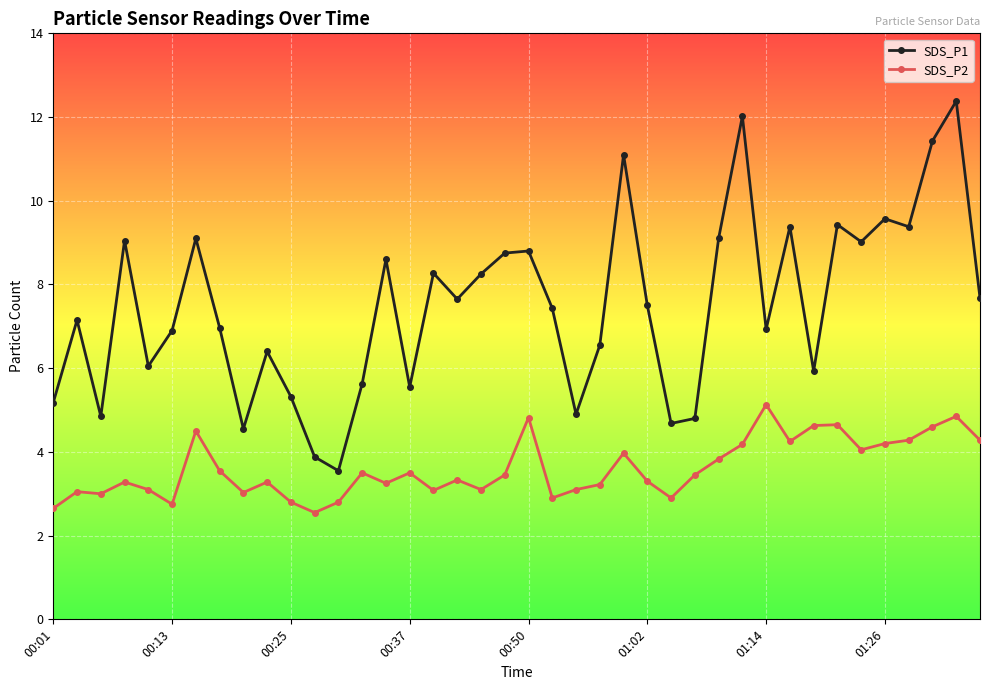

Which series has the largest range (max minus min)?

SDS_P1